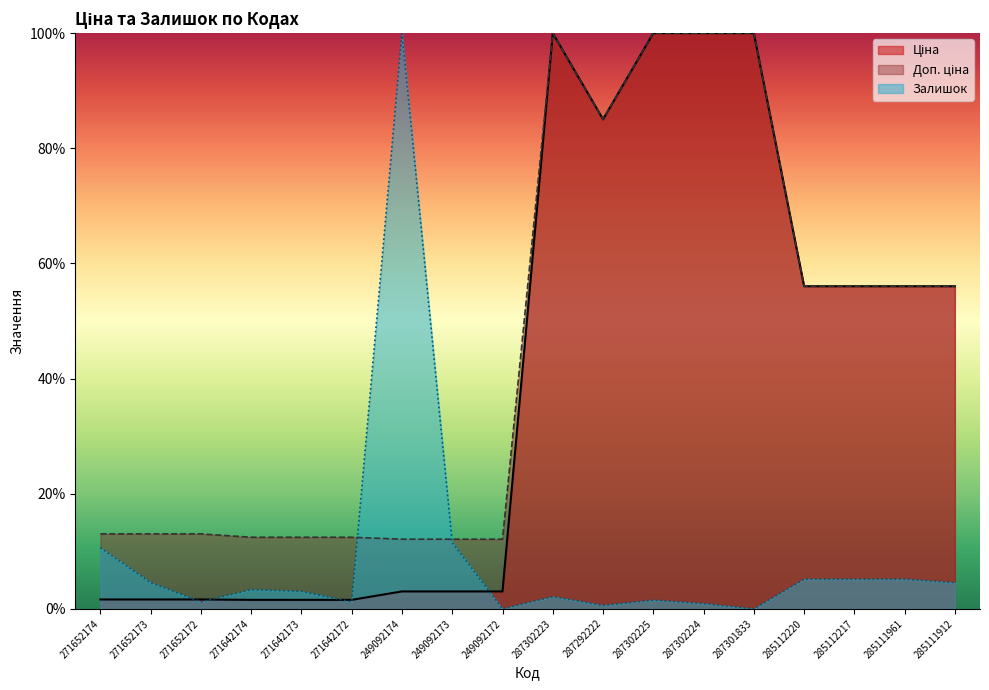

What is the value of the Доп. ціна point at the 5th from the left?

12.4